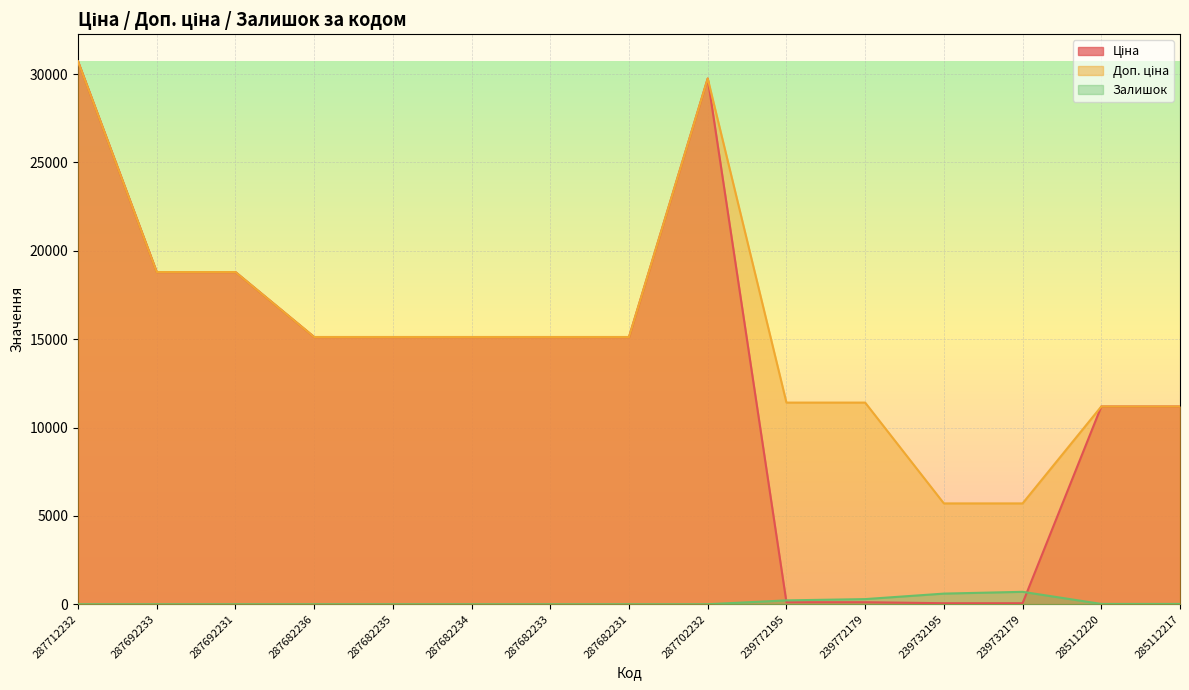

What is the value of the Ціна point at the 8th from the left?

15120.0